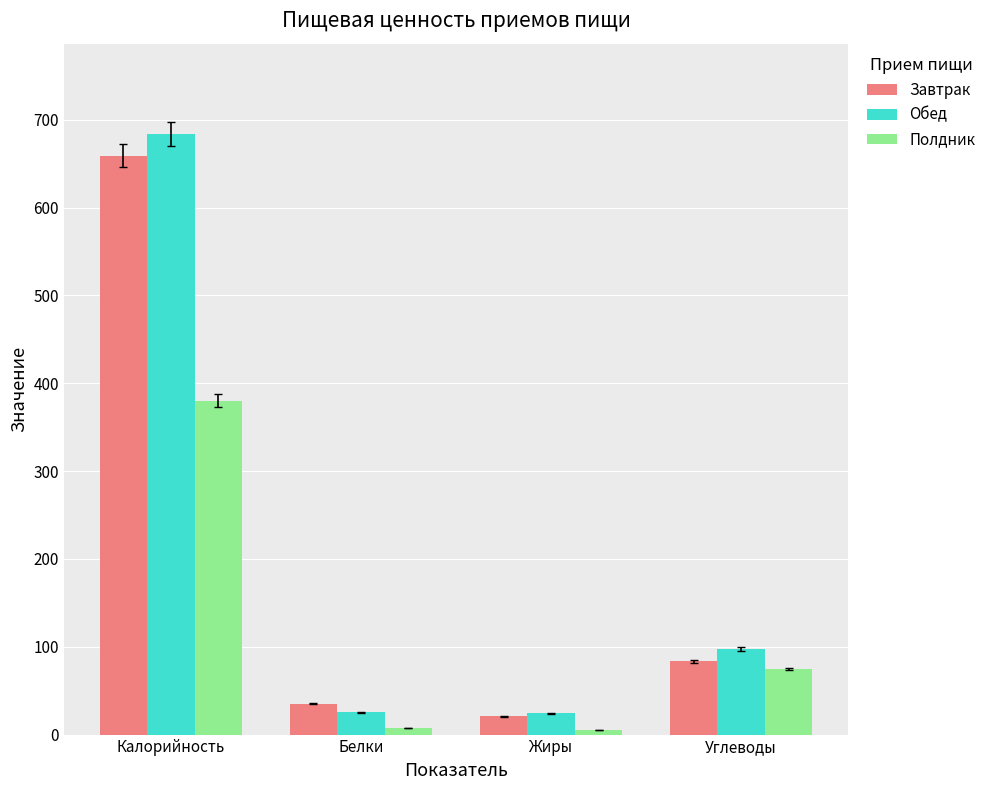

What is the difference between the second highest and second lowest values in the Обед series?

71.9